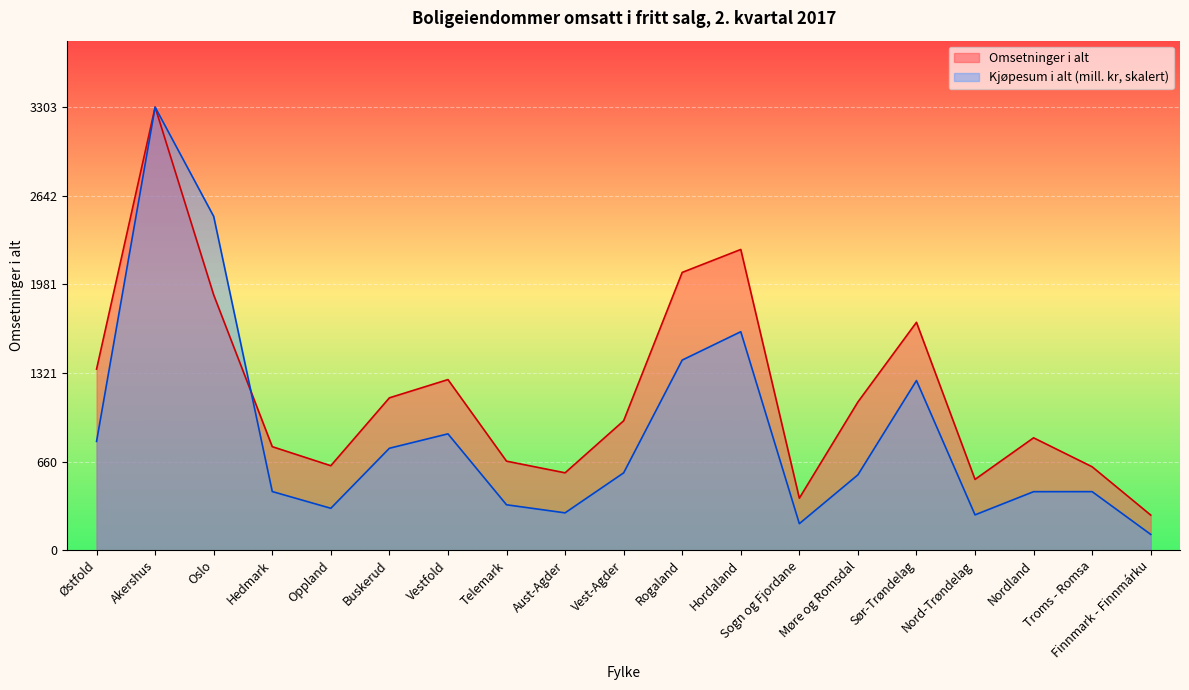

How many lines are shown in the chart?

2